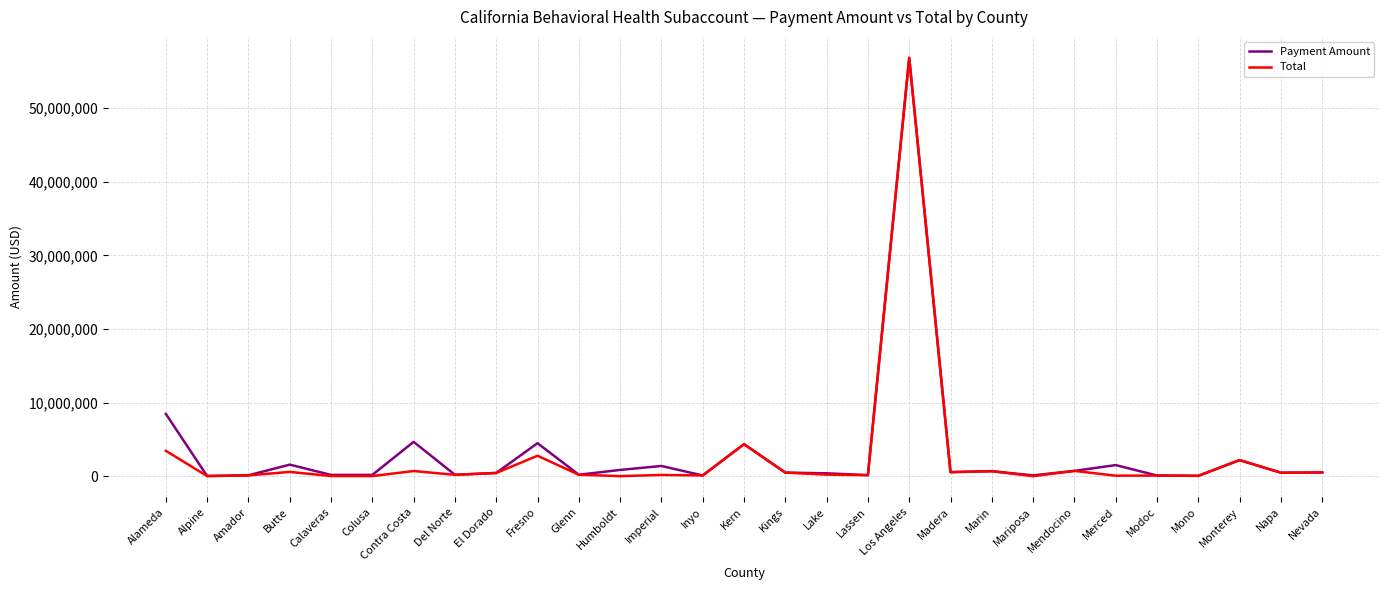

At which label is Payment Amount closest to 28436692?

Alameda